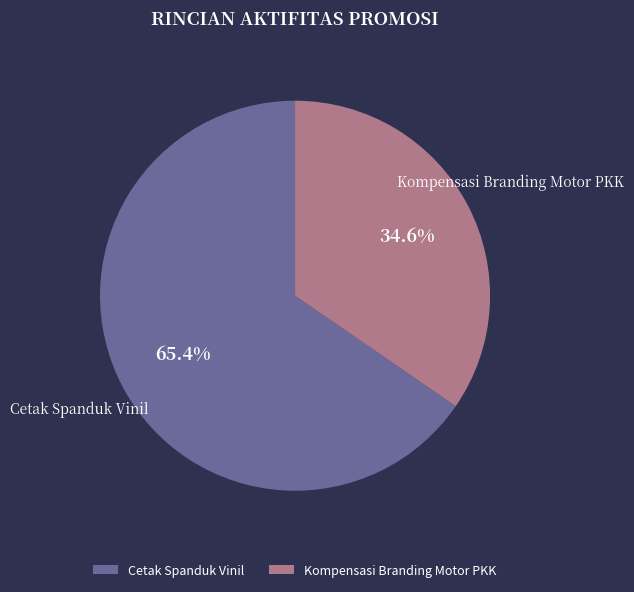

How many segments does this pie chart have?

2